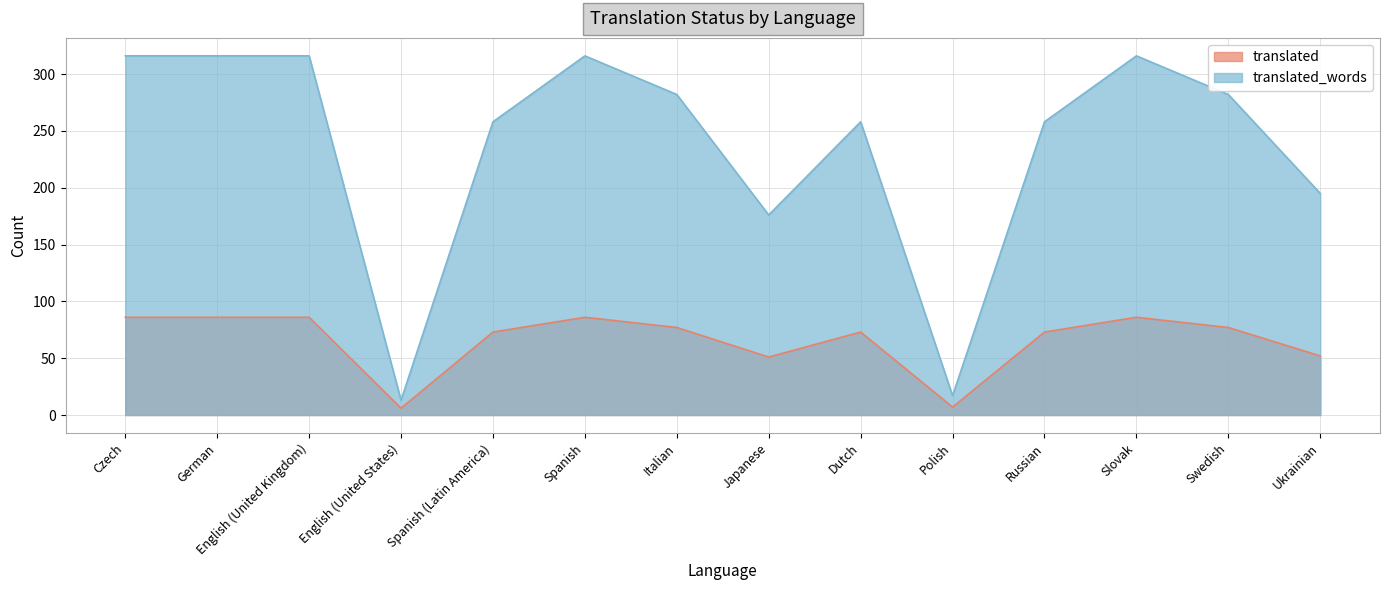

True or false: translated_words and translated cross at least once.

False